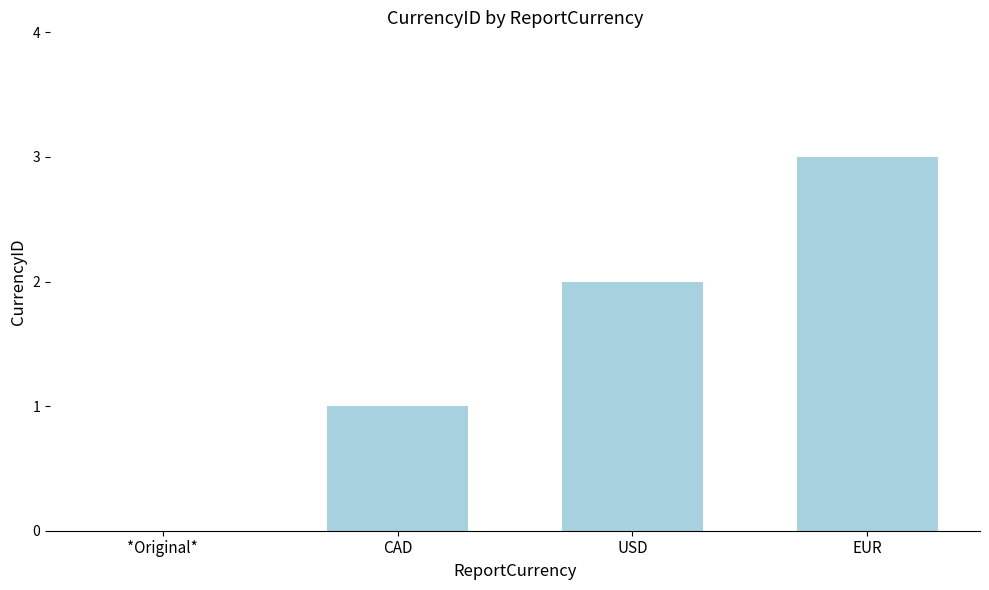

What is the ratio of the value at CAD to the value at EUR?

0.3